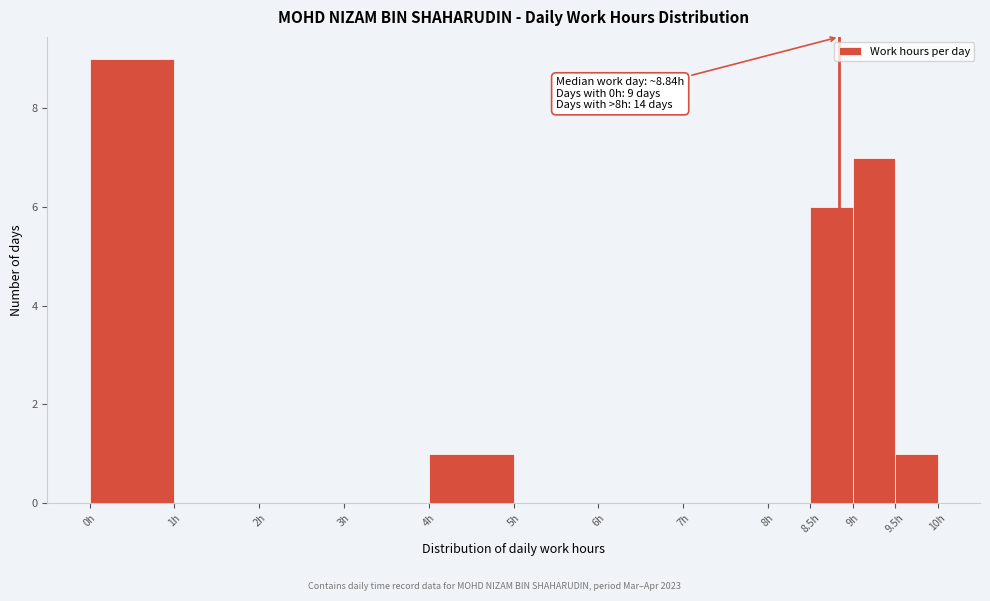

Which range on the x-axis has the tallest bar?

0.0 to 1.0